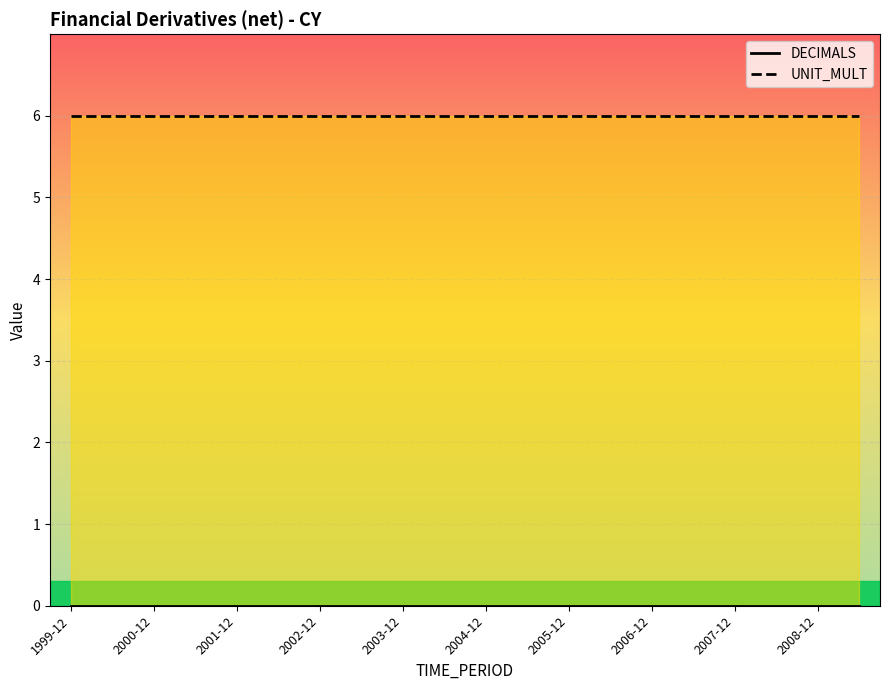

Which series has the widest spread of values?

DECIMALS